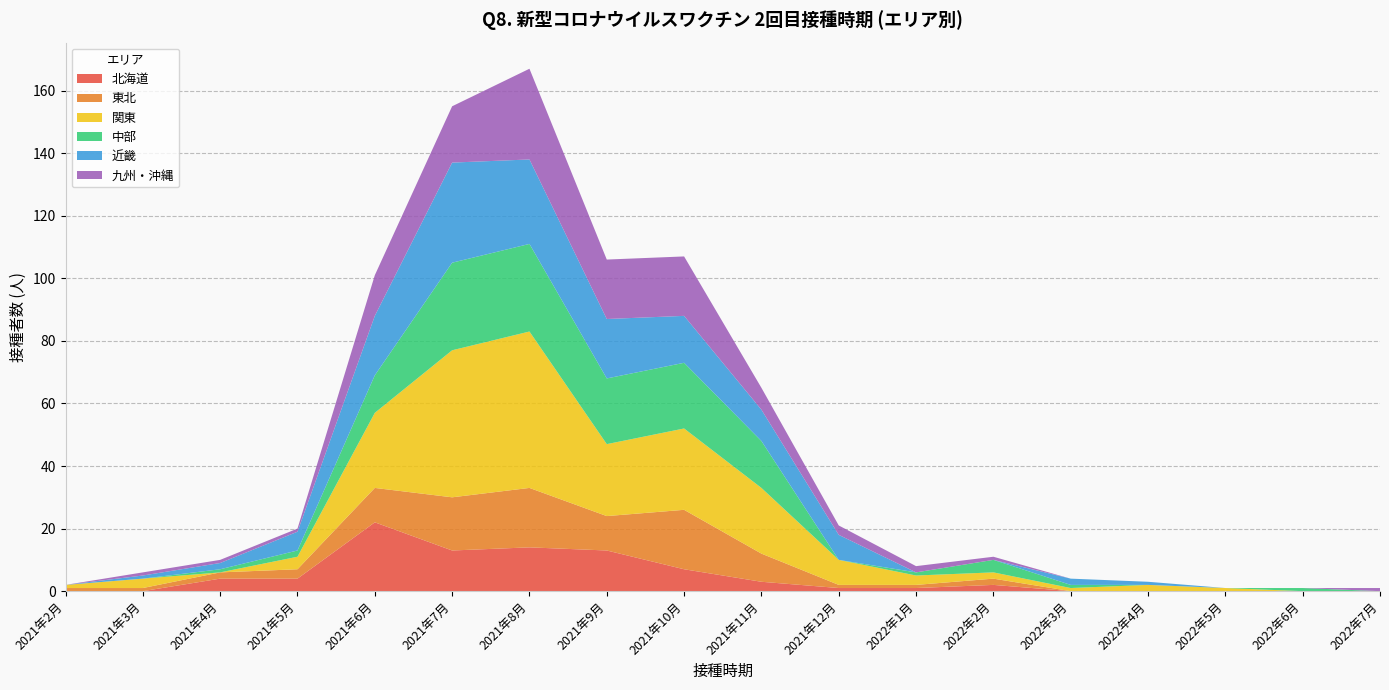

Reading left to right, extract all data points from this chart.

北海道: 0	0	4	4	22	13	14	13	7	3	1	1	2	0	0	0	0	0
東北: 1	1	2	3	11	17	19	11	19	9	1	1	2	0	0	0	0	0
関東: 1	3	0	4	24	47	50	23	26	21	8	3	2	1	2	1	0	0
中部: 0	0	1	2	12	28	28	21	21	15	0	1	4	1	0	0	1	0
近畿: 0	1	2	6	19	32	27	19	15	10	8	0	0	2	1	0	0	0
九州・沖縄: 0	1	1	1	13	18	29	19	19	7	3	2	1	0	0	0	0	1